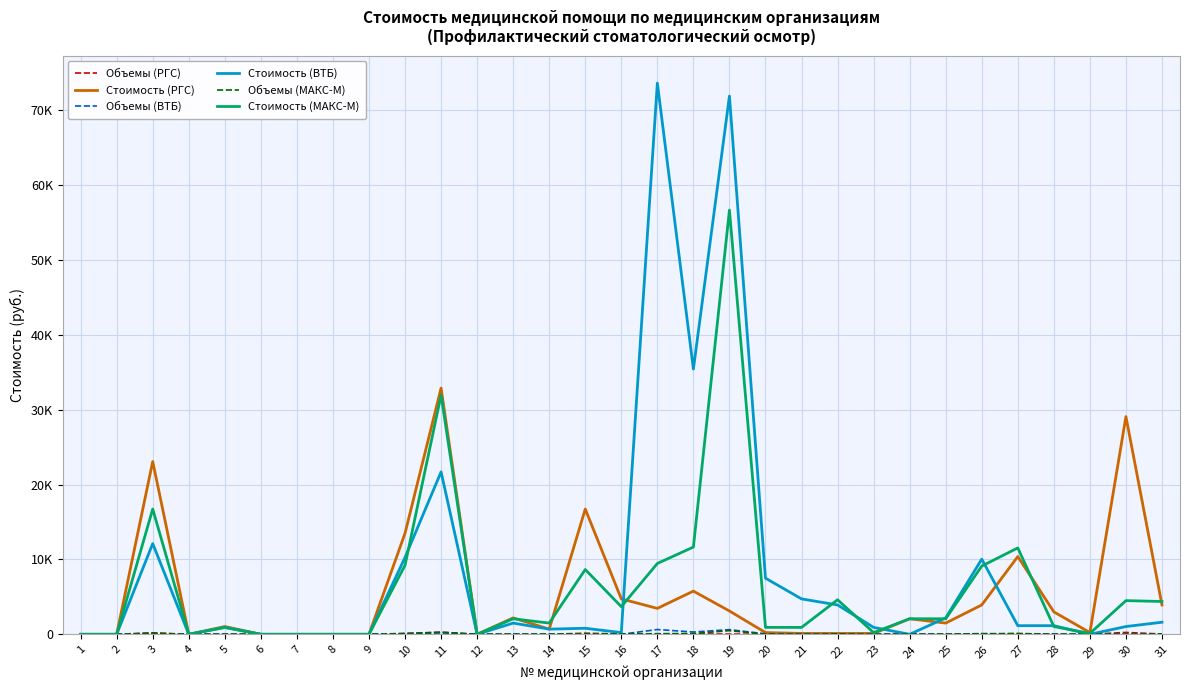

Is this an area chart (filled region under the line)?

No